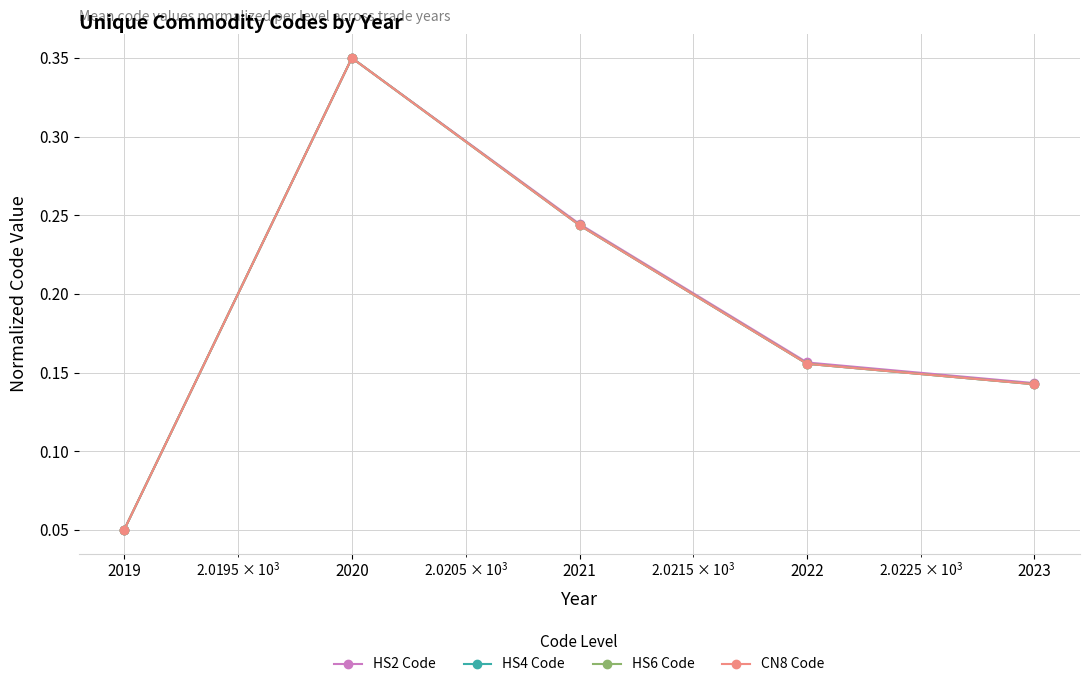

True or false: HS2 Code has more than 2 interior local peaks.

False